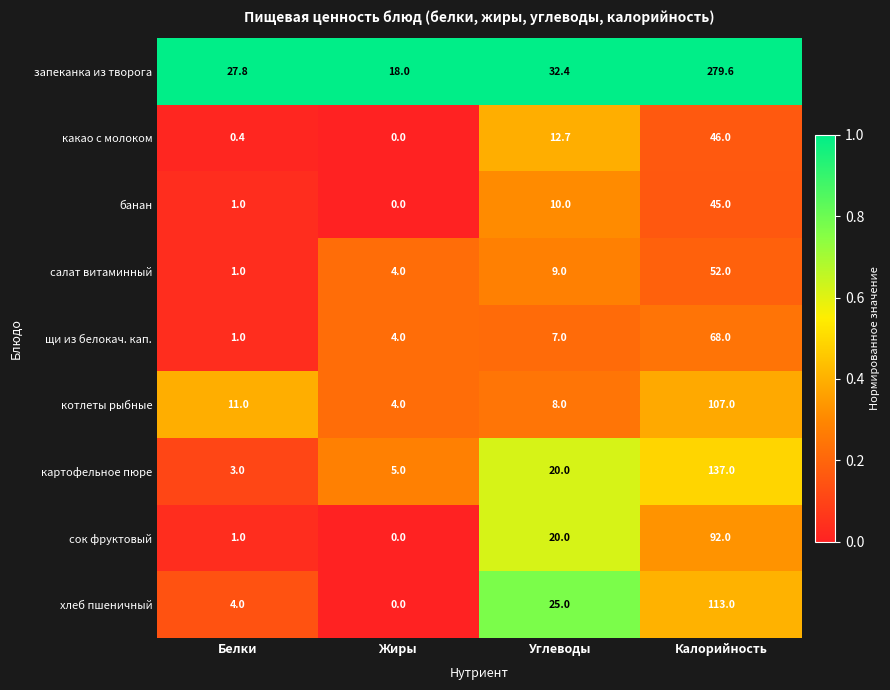

List the series in order of their peak value, highest first.

запеканка из творога, картофельное пюре, хлеб пшеничный, котлеты рыбные, сок фруктовый, щи из белокач. кап., салат витаминный, какао с молоком, банан